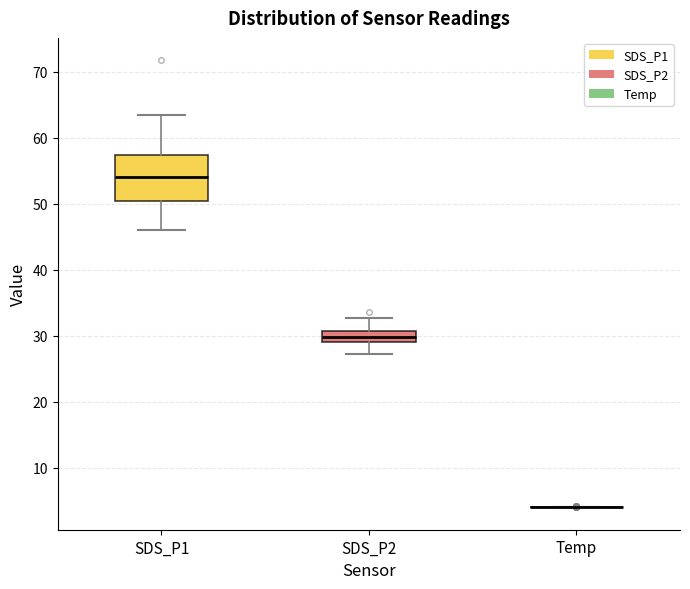

Where does the median line of the box for SDS_P1 sit on the y-axis? The values are not printed on the chart, so give them approximately, as read against the axis.

54